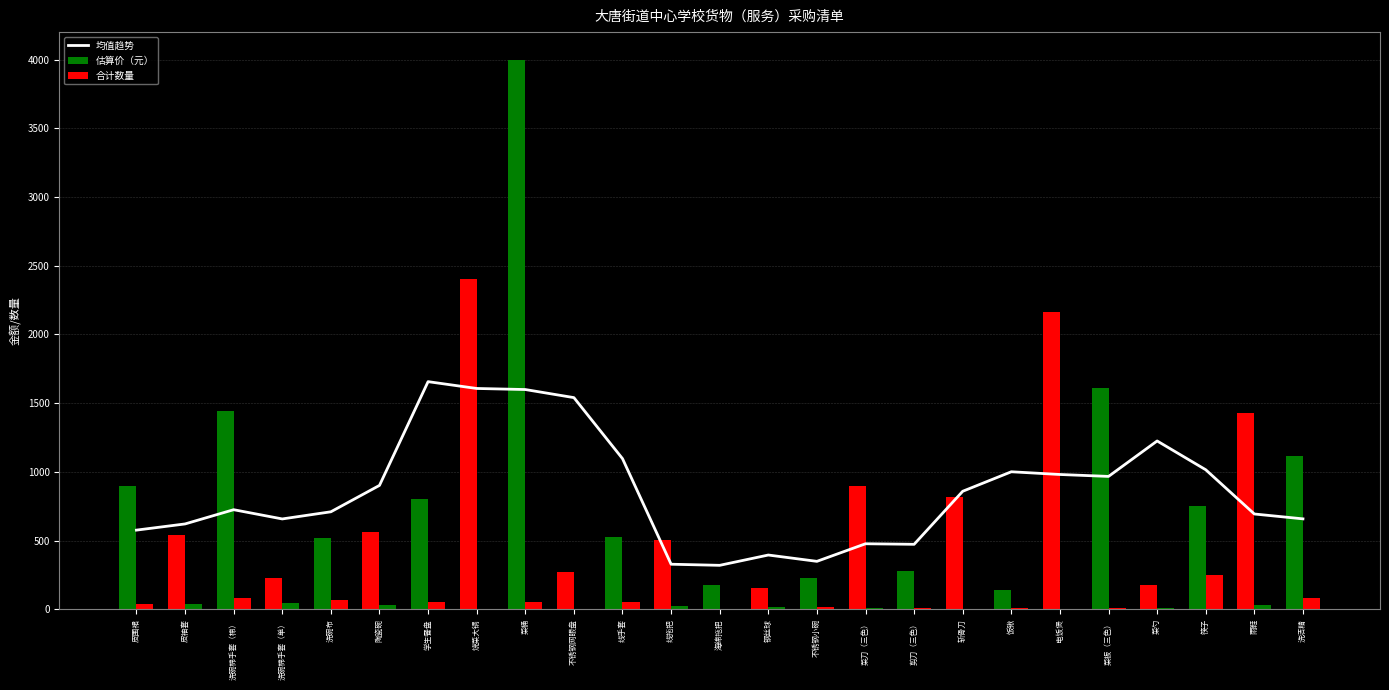

Reading right to left, extract all data points from this chart.

均值趋势: 658.0	693.4	1015.2	1224.8	966.8	980.8	1000.6	858.8	472.8	476.8	348.8	394.8	319.8	327.9	1096.2	1540.2	1599.0	1606.8	1656.4	901.4	709.4	657.4	724.6	621.0	576.0
估算价（元）: 1112.0	1428.0	750.0	177.0	1609.2	2160.0	138.0	820.0	276.0	900.0	230.0	158.0	180.0	506.0	525.0	270.2	4000.0	2400.0	800.0	564.0	518.0	225.0	1440.0	540.0	900.0
合计数量: 80.0	34.0	250.0	6.0	9.0	3.0	6.0	4.0	12.0	12.0	20.0	20.0	3.0	23.0	50.0	5.0	50.0	4.0	50.0	30.0	70.0	45.0	80.0	36.0	36.0